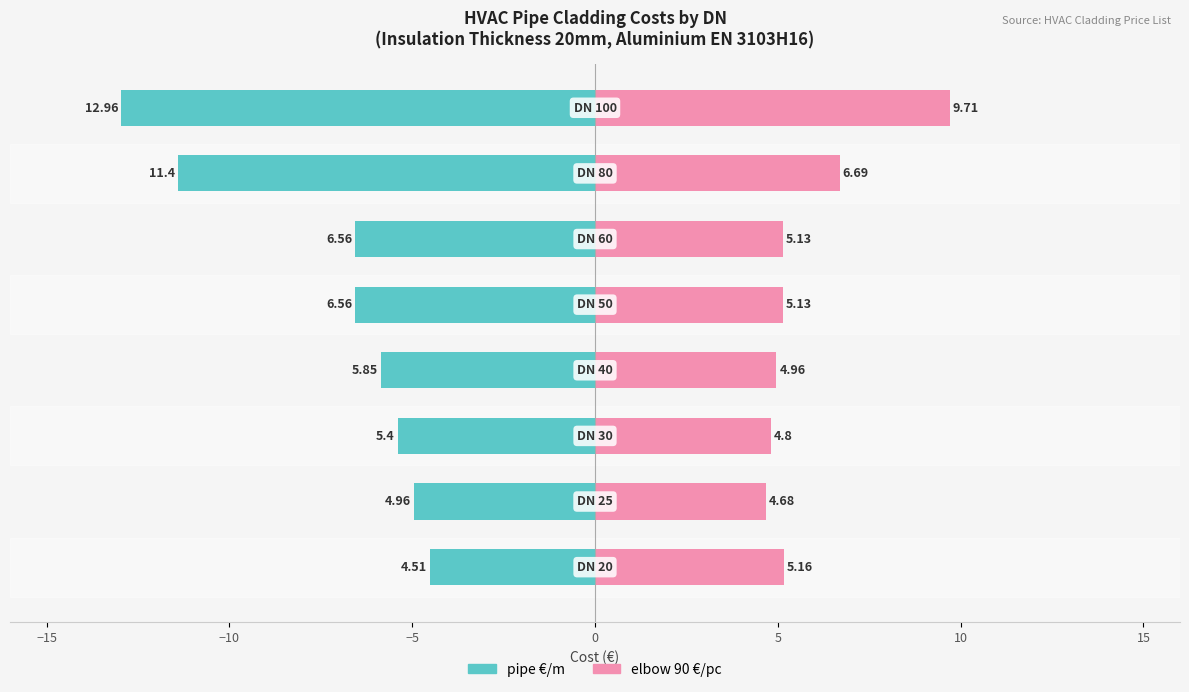

Between −20 and −10, which series saw the biggest shift?

pipe €/m